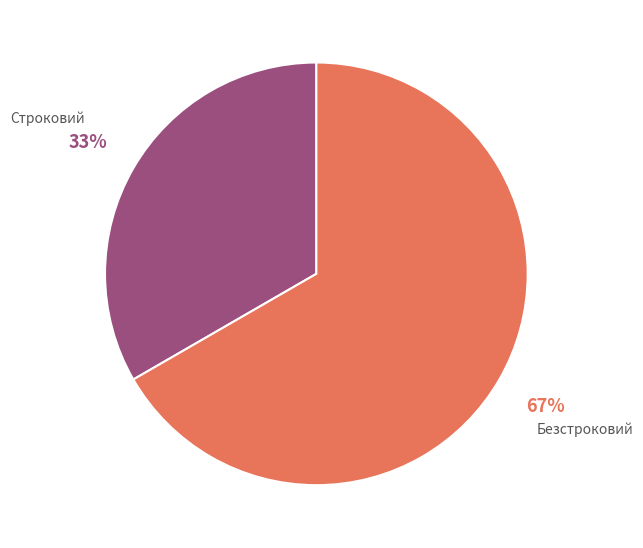

Rank the categories by value from lowest to highest.

Строковий, Безстроковий